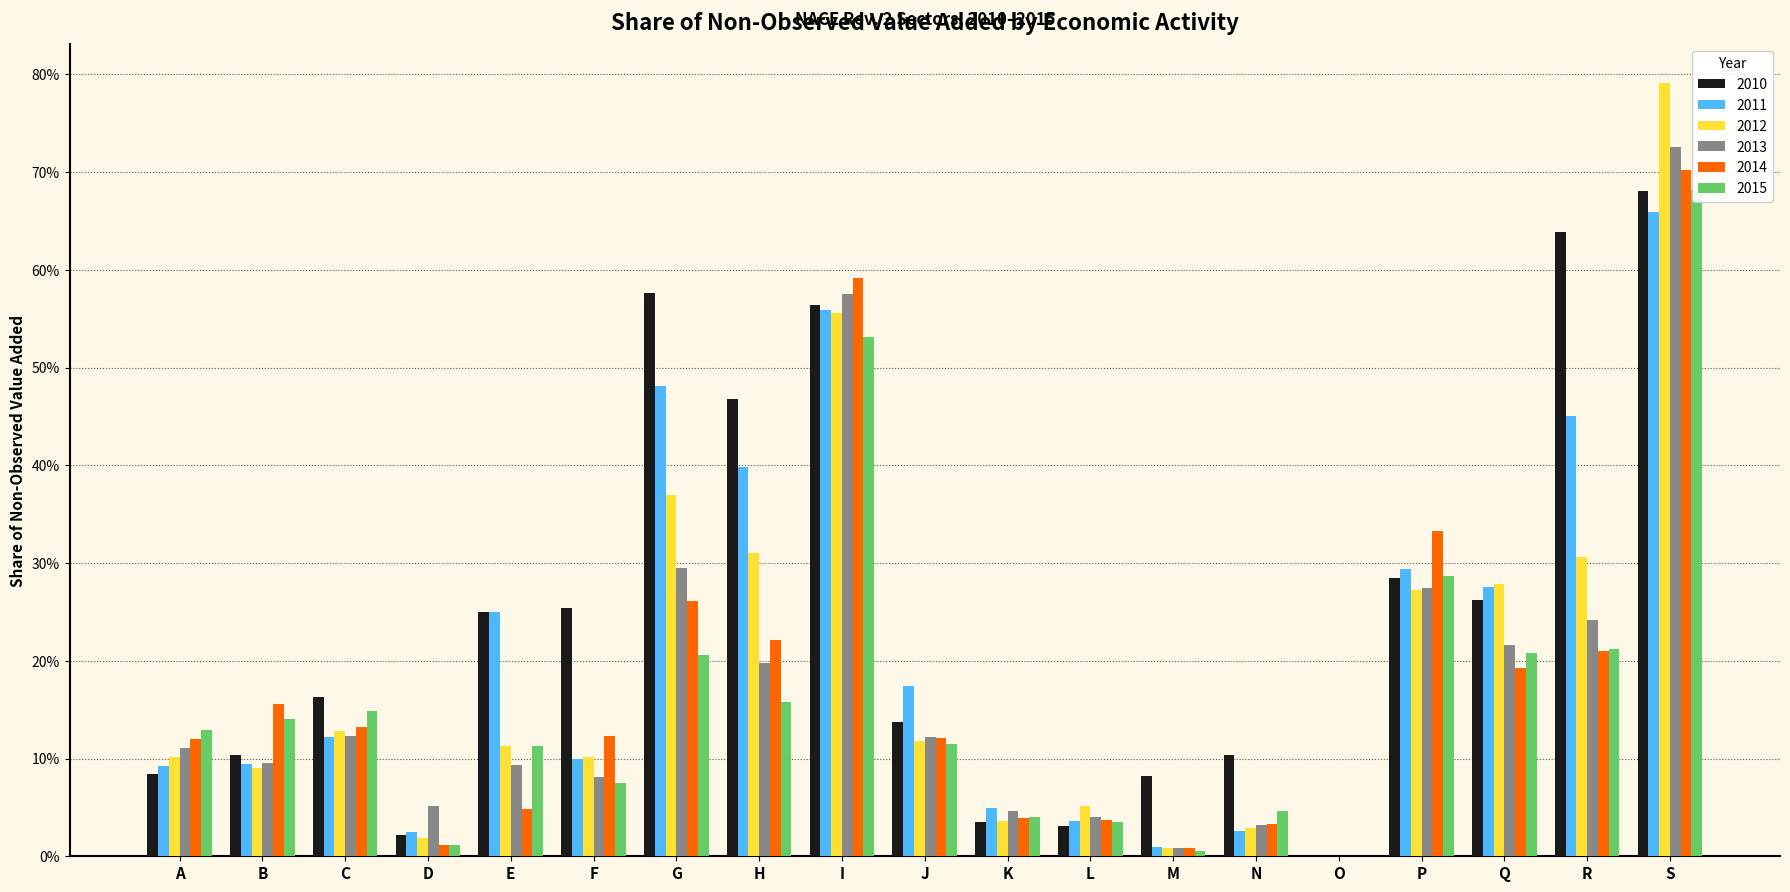

Are the bars horizontal?

No